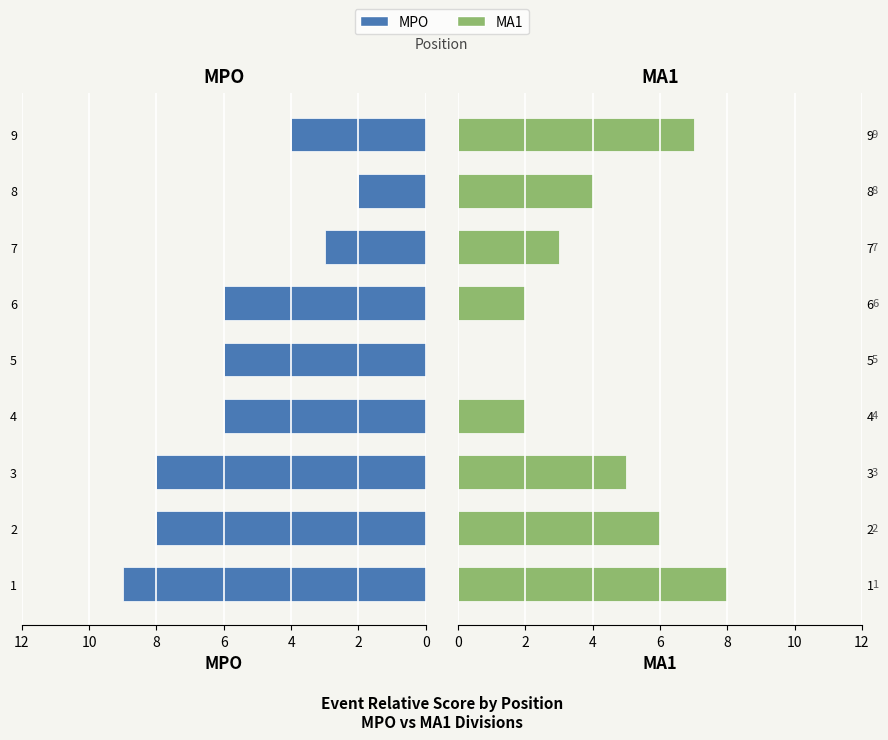

Reading left to right, what are all the values shown in this chart?

MPO: 9	8	8	6	6	6	3	2	4
MA1: 8	6	5	2	0	2	3	4	7